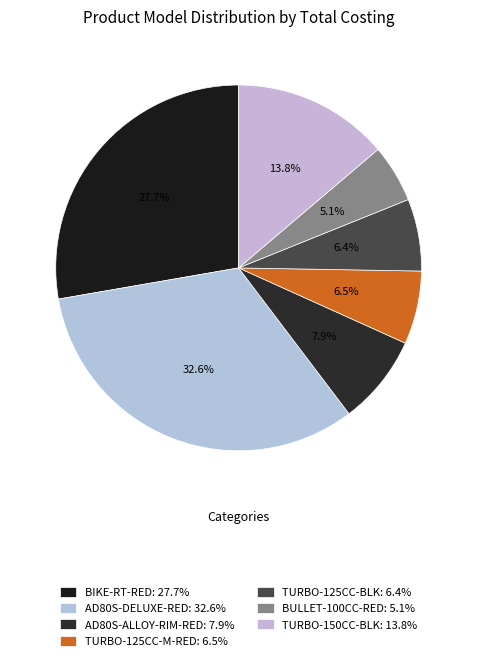

True or false: AD80S-DELUXE-RED accounts for 33% of the total.

True